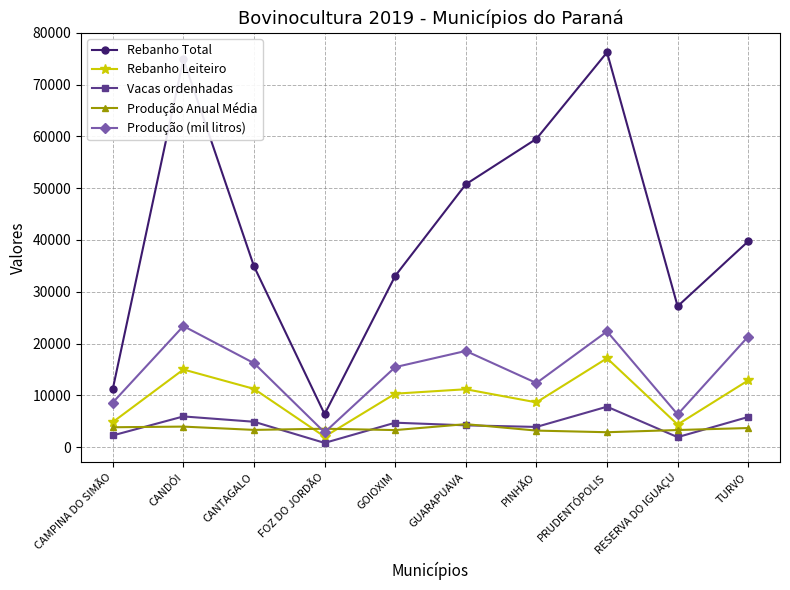

What is the sum of the Rebanho Total values at FOZ DO JORDÃO and TURVO?

46100.0